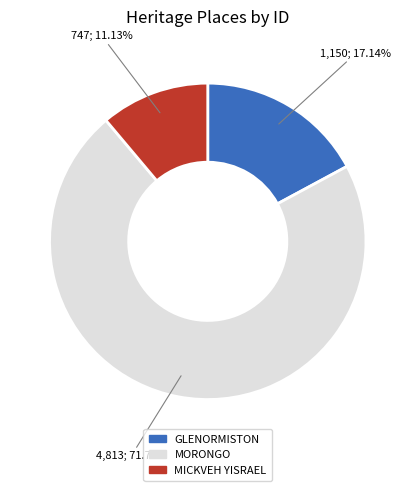

Is there a majority slice in this chart?

Yes